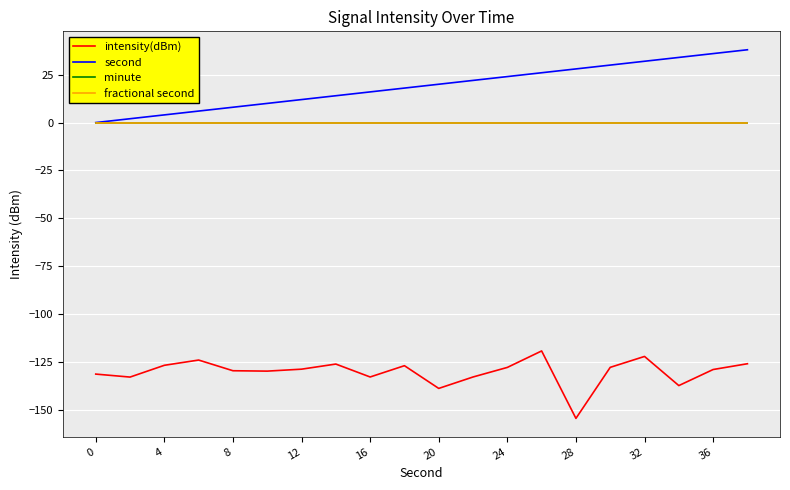

Does the chart have visible grid lines?

Yes